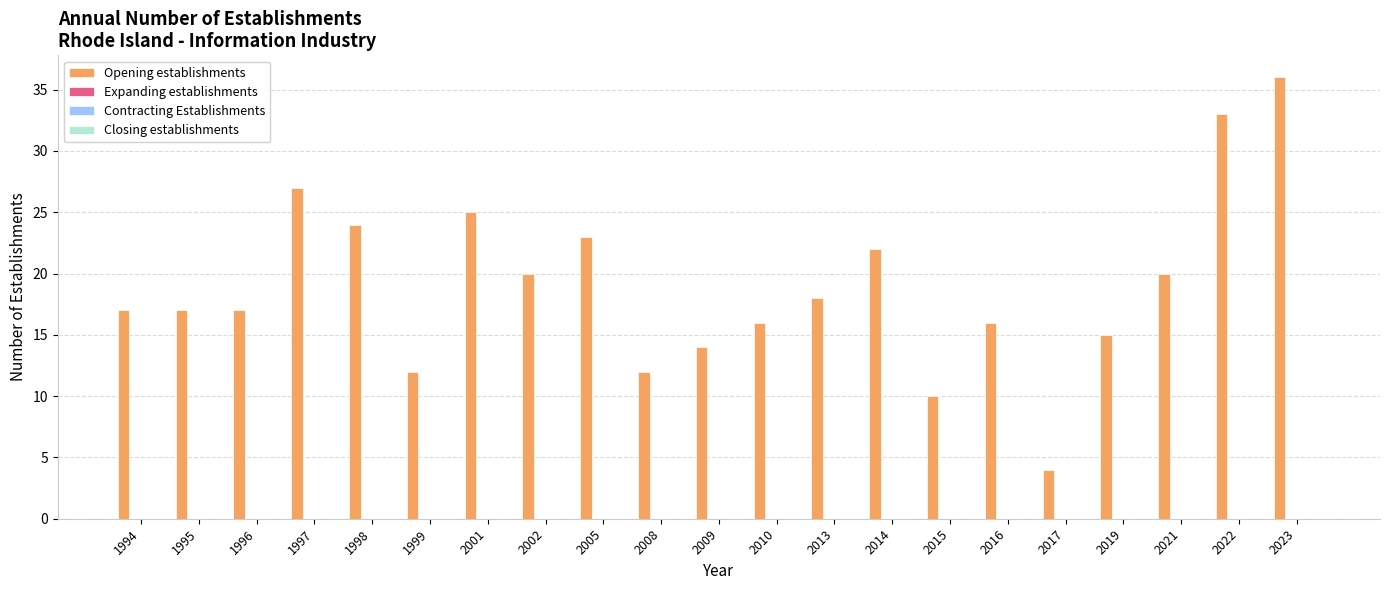

What is the minimum value shown in the chart?

4